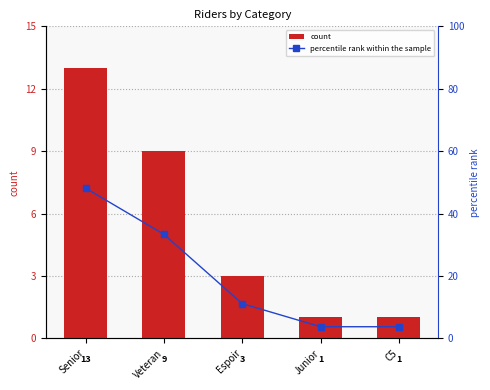

What is the minimum value for count?

1